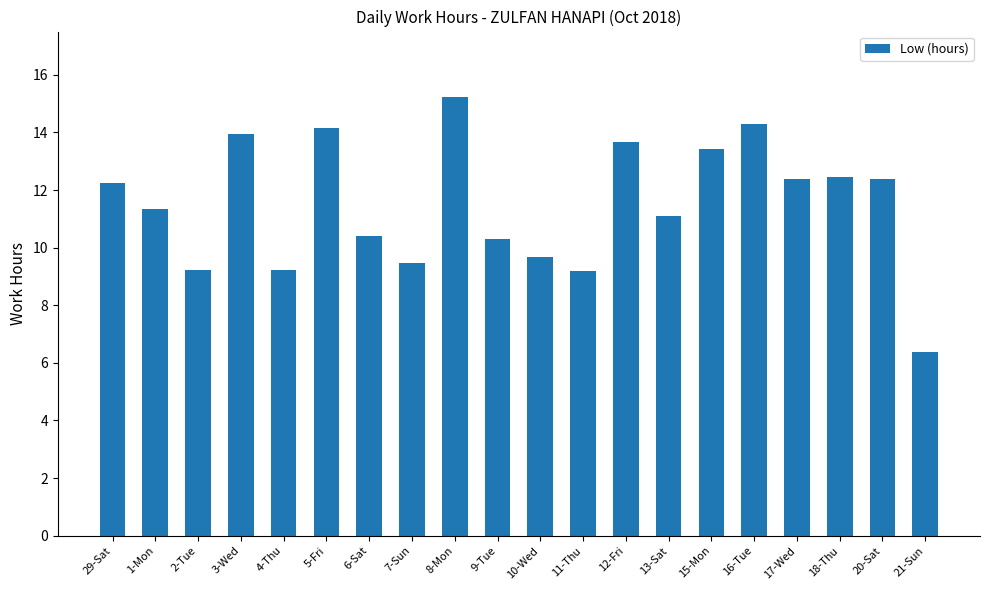

Approximately how many times larger is the value at 10-Wed compared to 4-Thu?

1.0